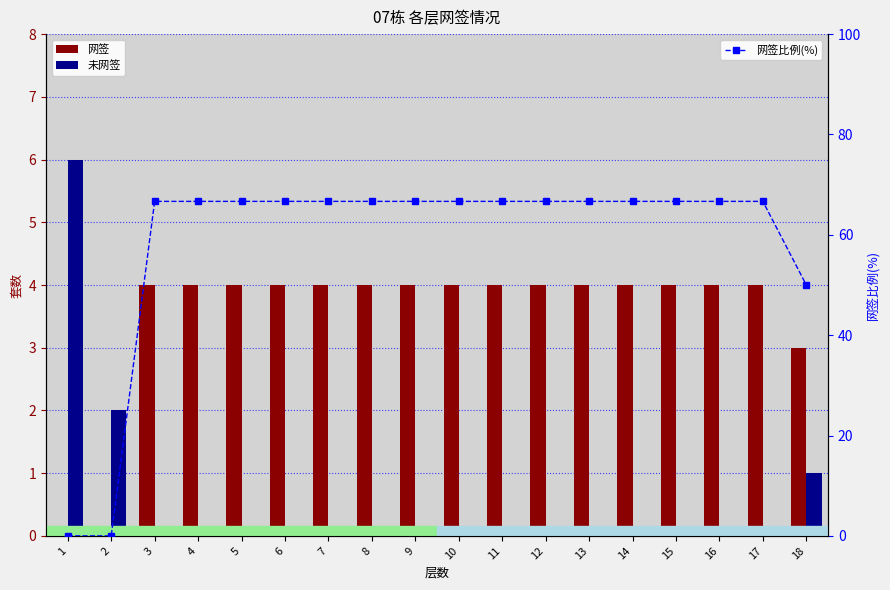

What is the maximum value shown in the chart?

66.7